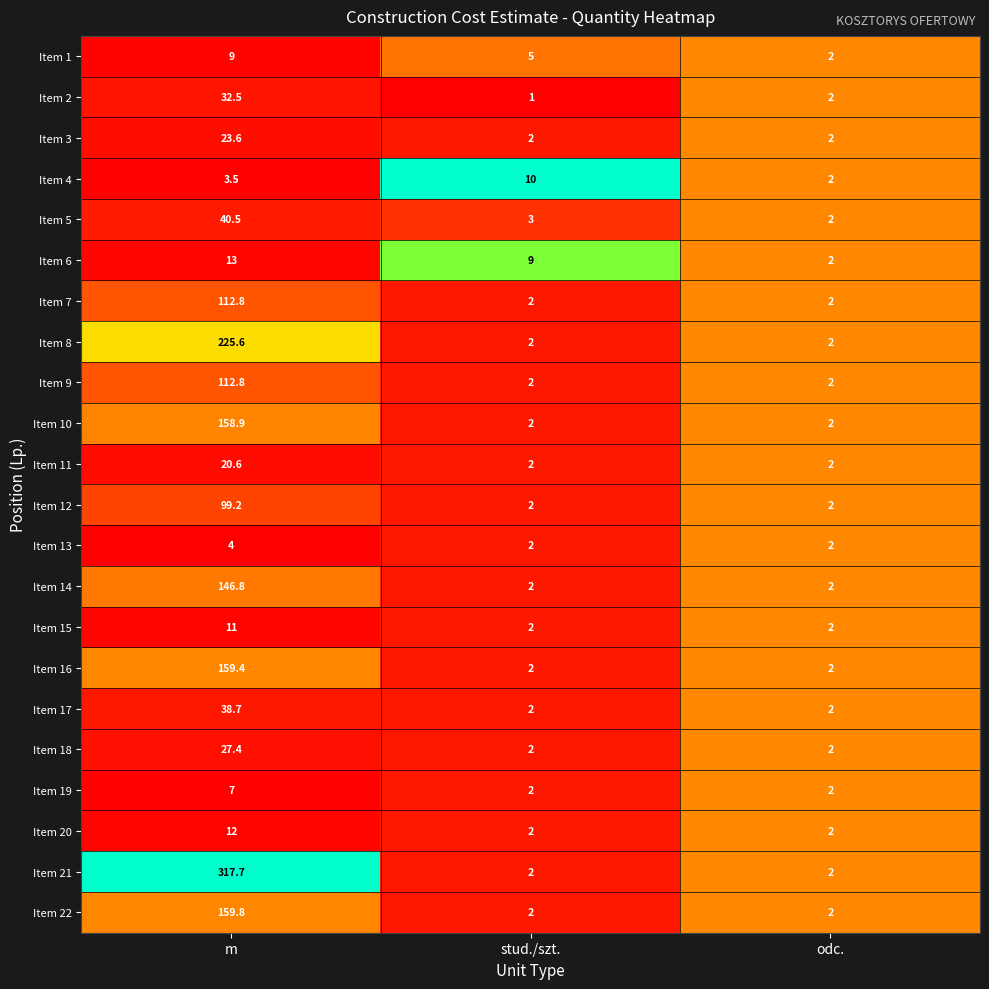

What is the smallest value displayed?

1.0